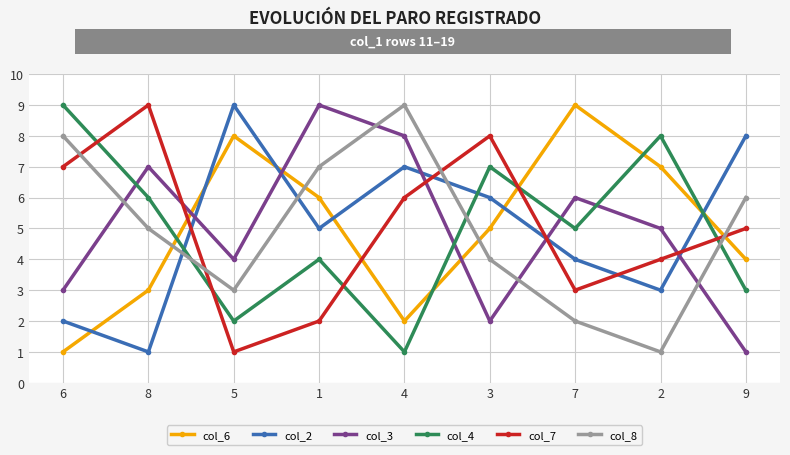

What is the total value across all series at 2?

28